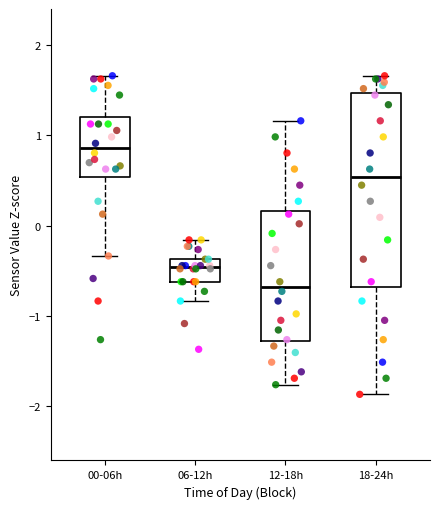

Which box's median line is the highest?

00-06h